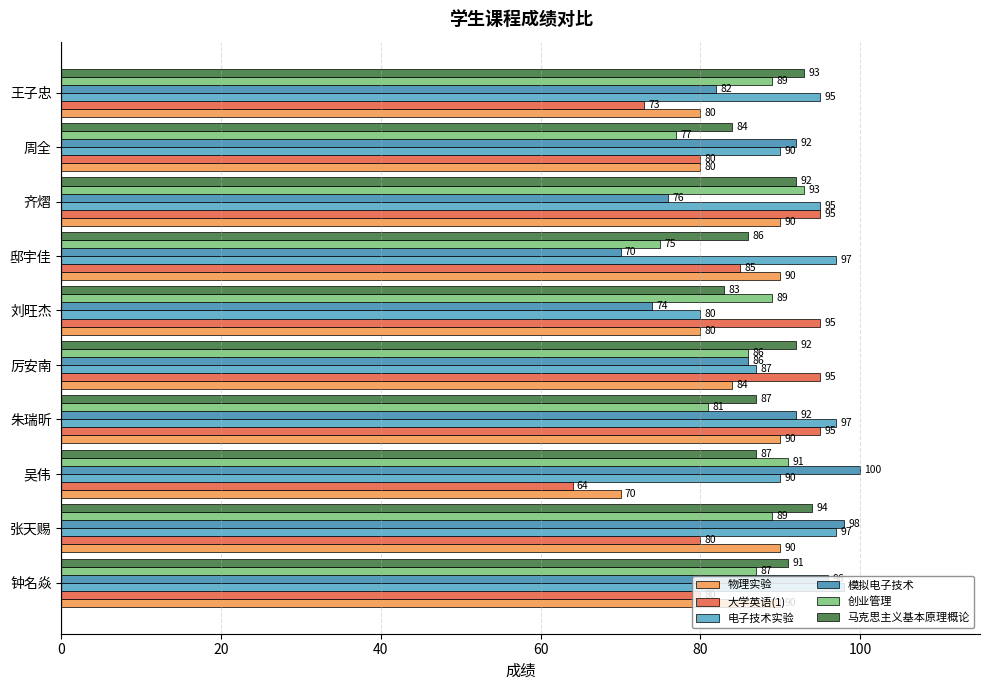

How many series are shown in this chart?

6